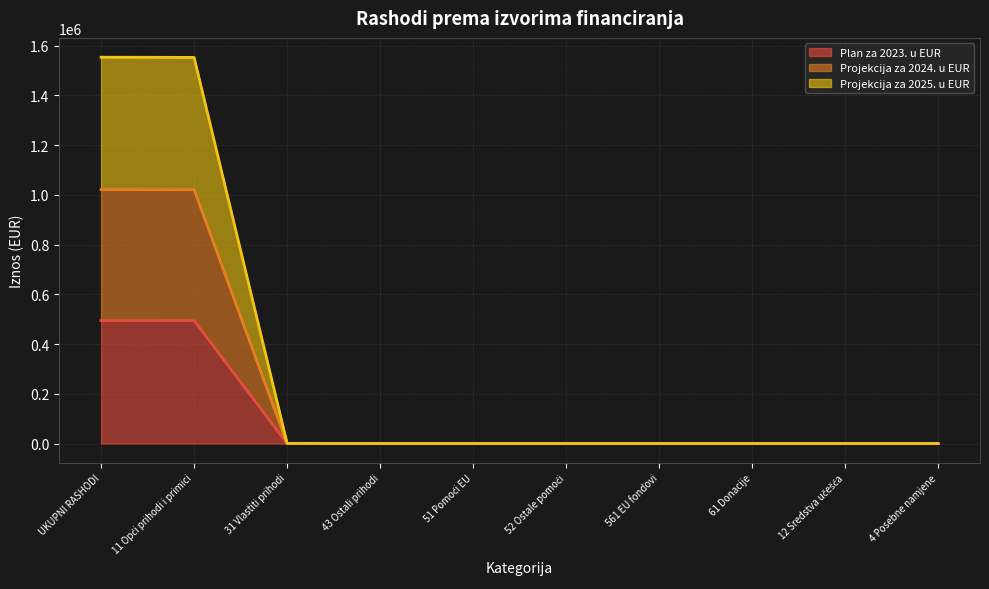

What is the greatest value displayed?

1553297